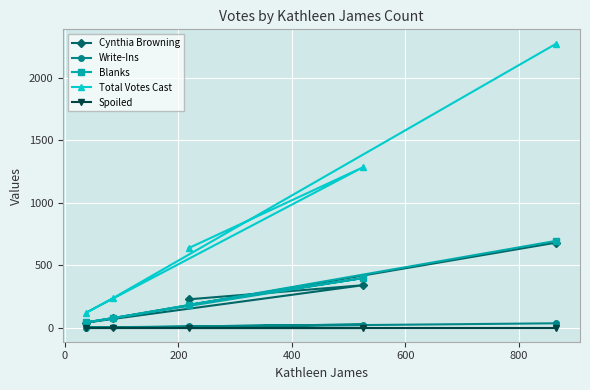

What is the difference between the maximum and minimum values in the Total Votes Cast series?

2156